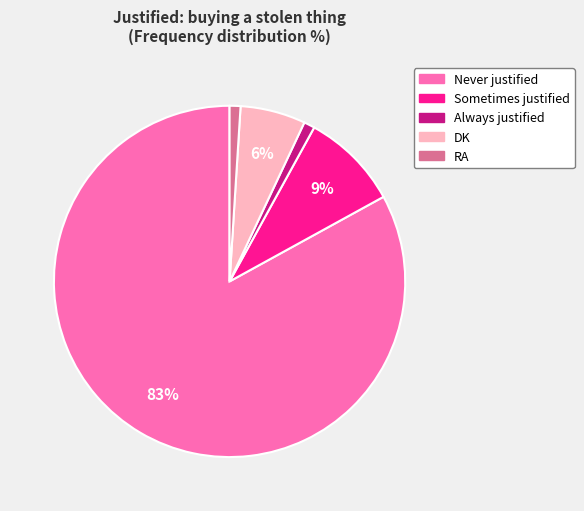

Approximately how many times larger is the value at RA compared to DK?

0.2